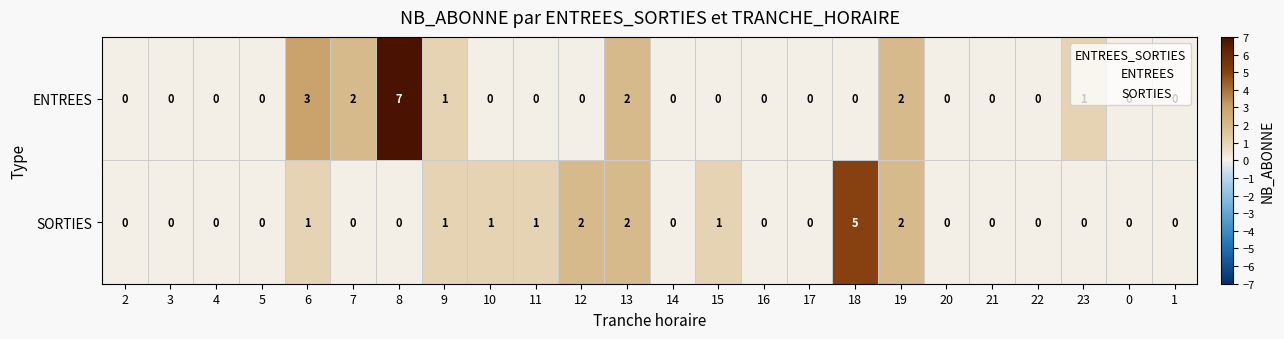

What is the highest value of the ENTREES series?

7